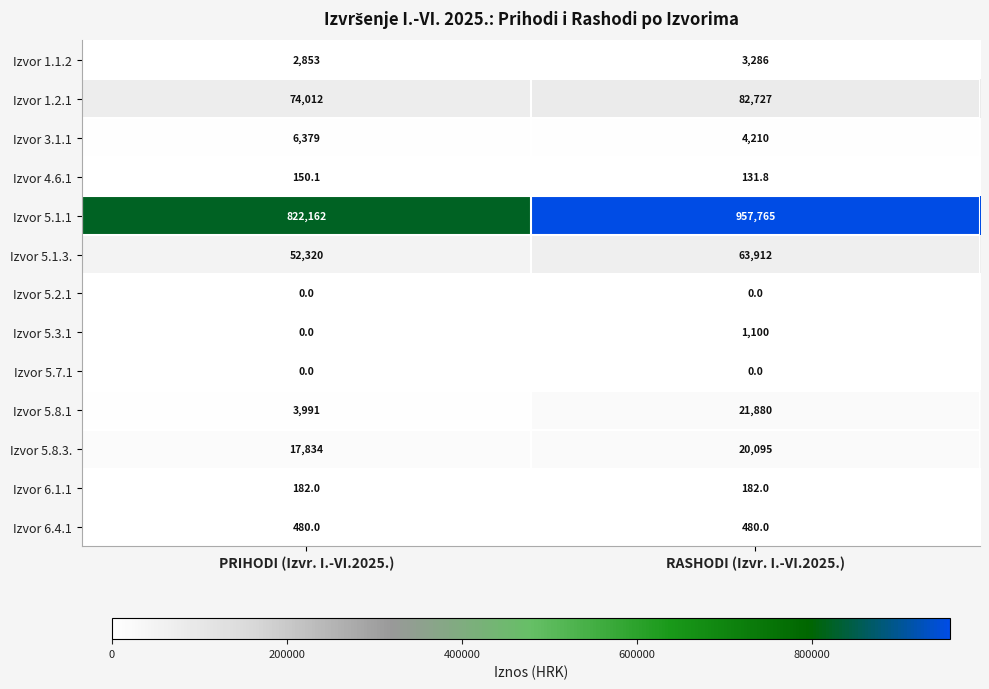

What is the total value across all series at RASHODI (Izvr. I.-VI.2025.)?

1155768.8